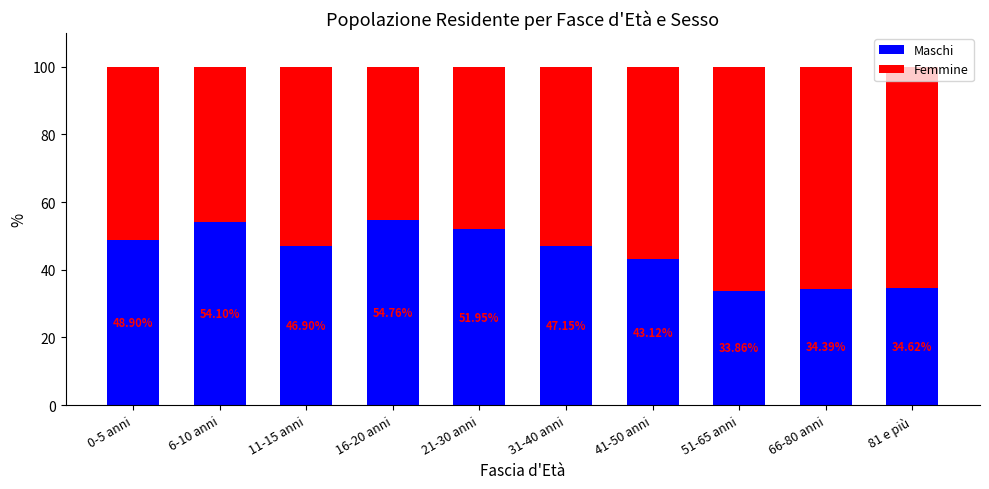

List the labels in order of Maschi value, smallest first.

51-65 anni, 66-80 anni, 81 e più, 41-50 anni, 11-15 anni, 31-40 anni, 0-5 anni, 21-30 anni, 6-10 anni, 16-20 anni